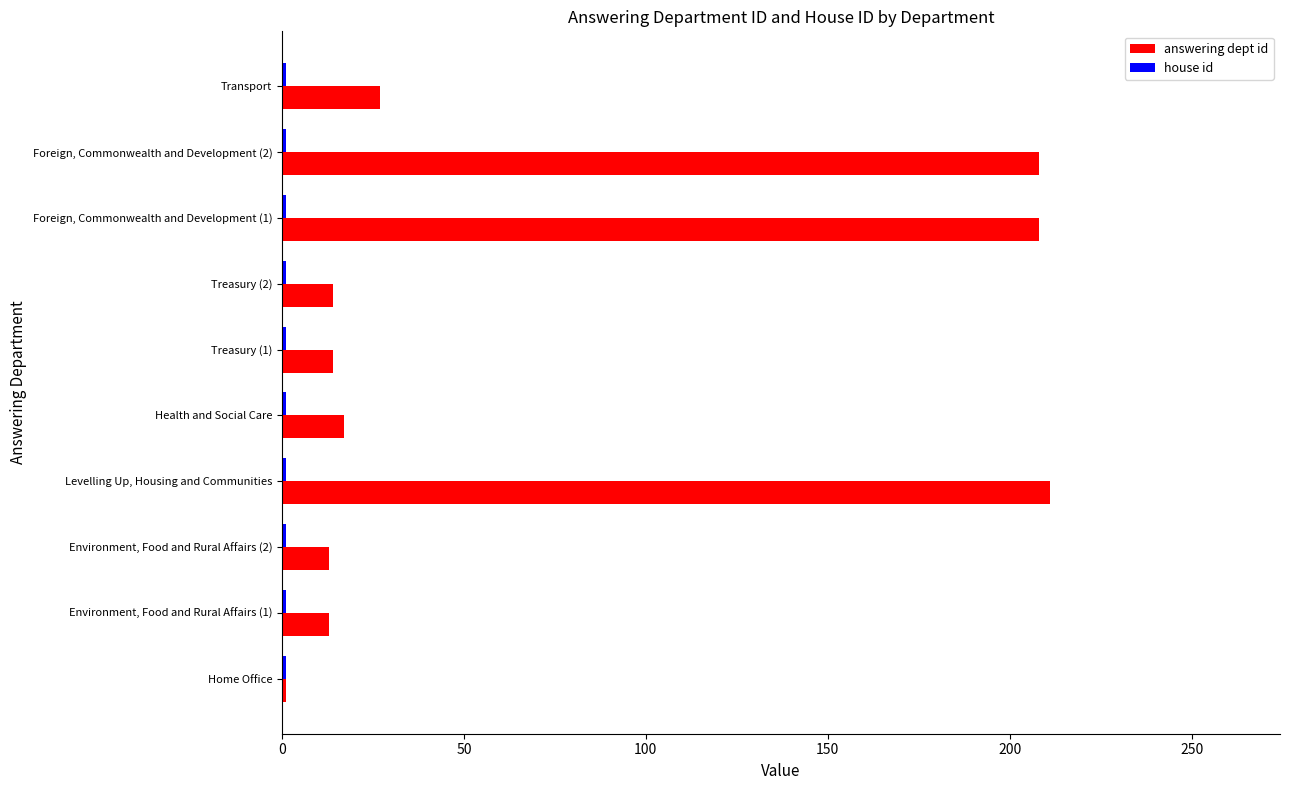

Which series has the largest total across all categories?

answering dept id